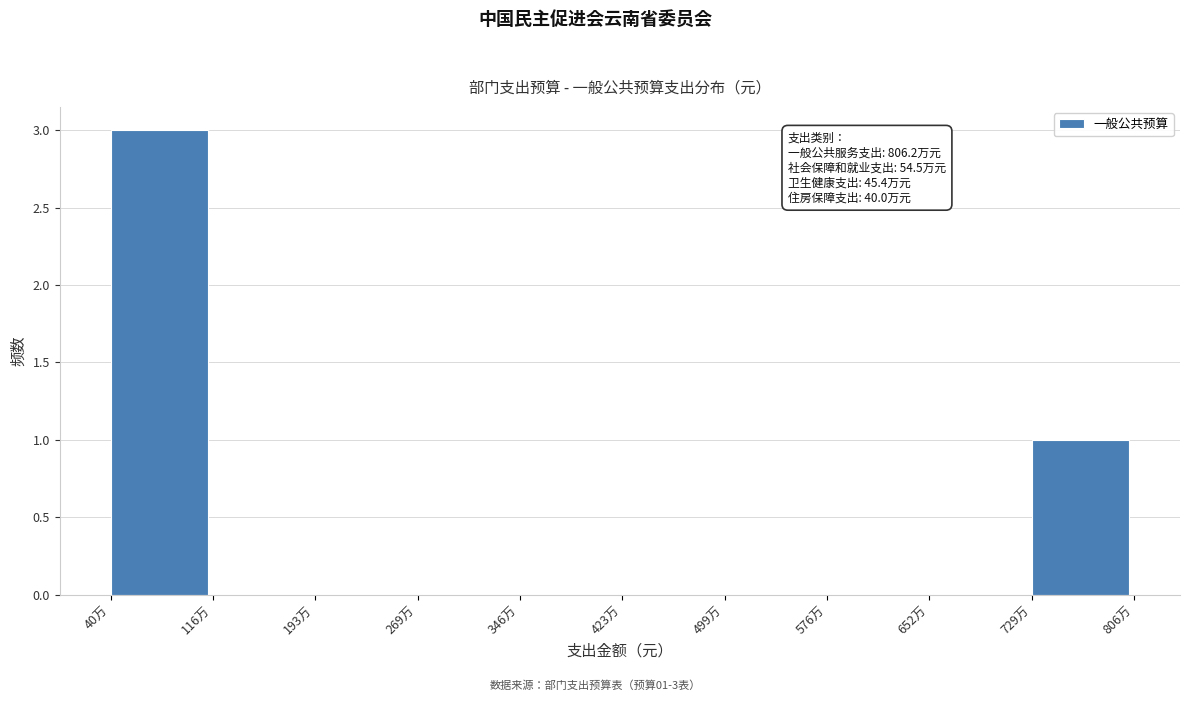

Reading left to right, transcribe all the data shown in this chart.

40万=3	116万=0	193万=0	269万=0	346万=0	423万=0	499万=0	576万=0	652万=0	729万=1